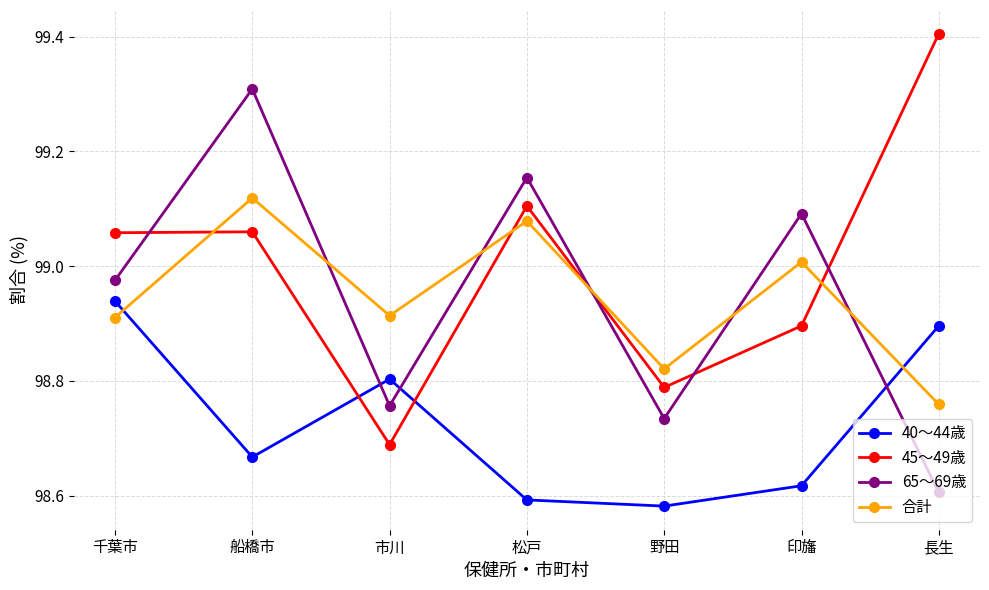

What is the spread (max minus min) of values at 松戸?

0.6